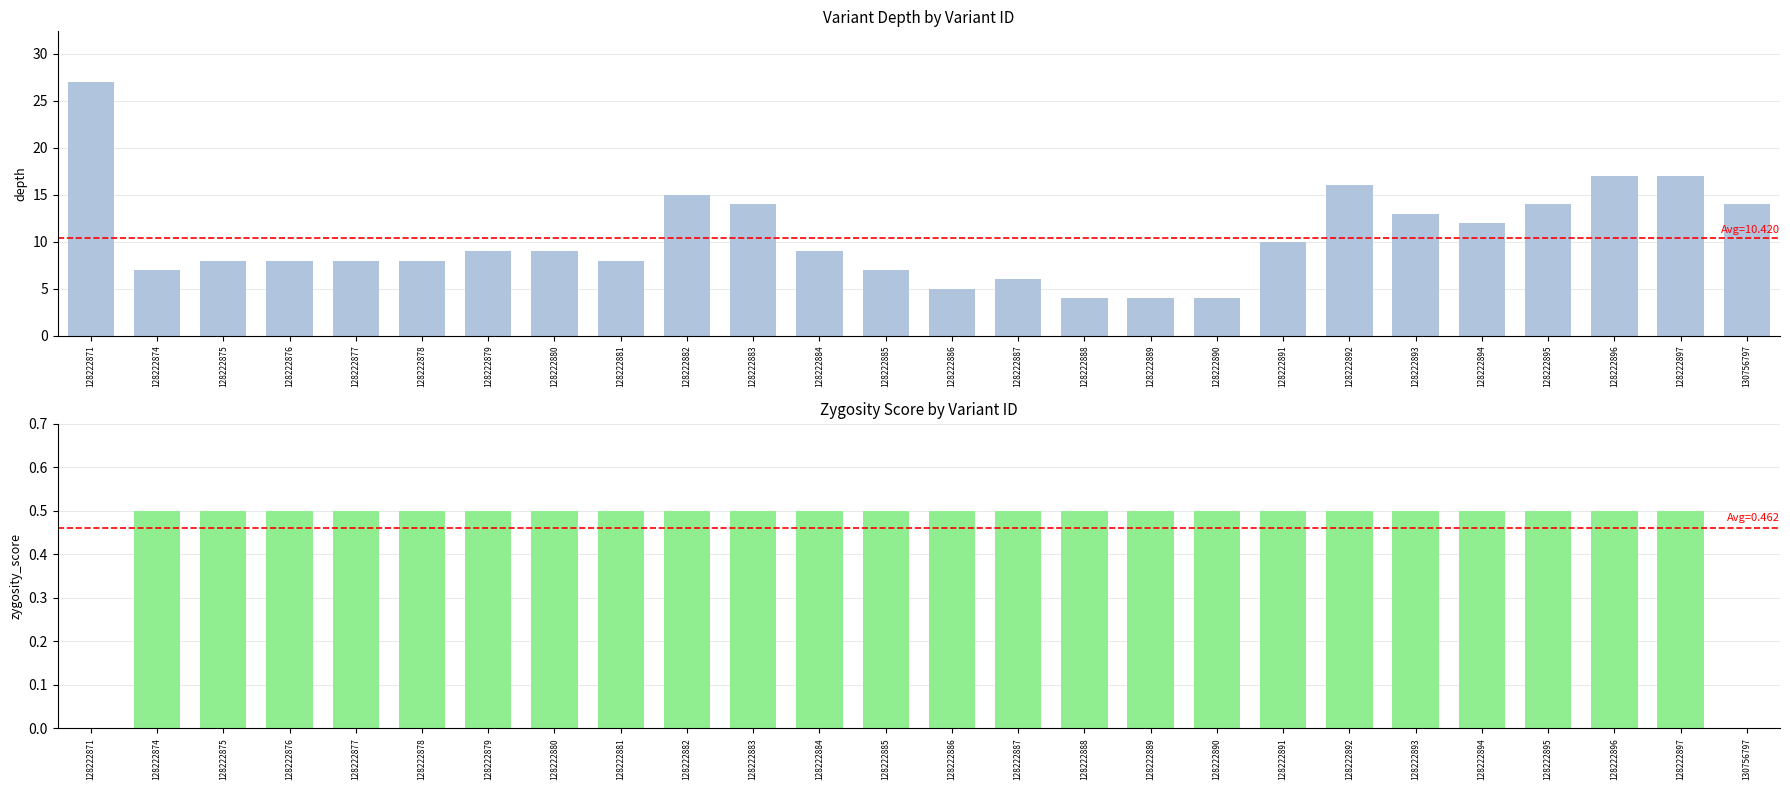

What is the difference between the highest and lowest values at 128222875?

7.5